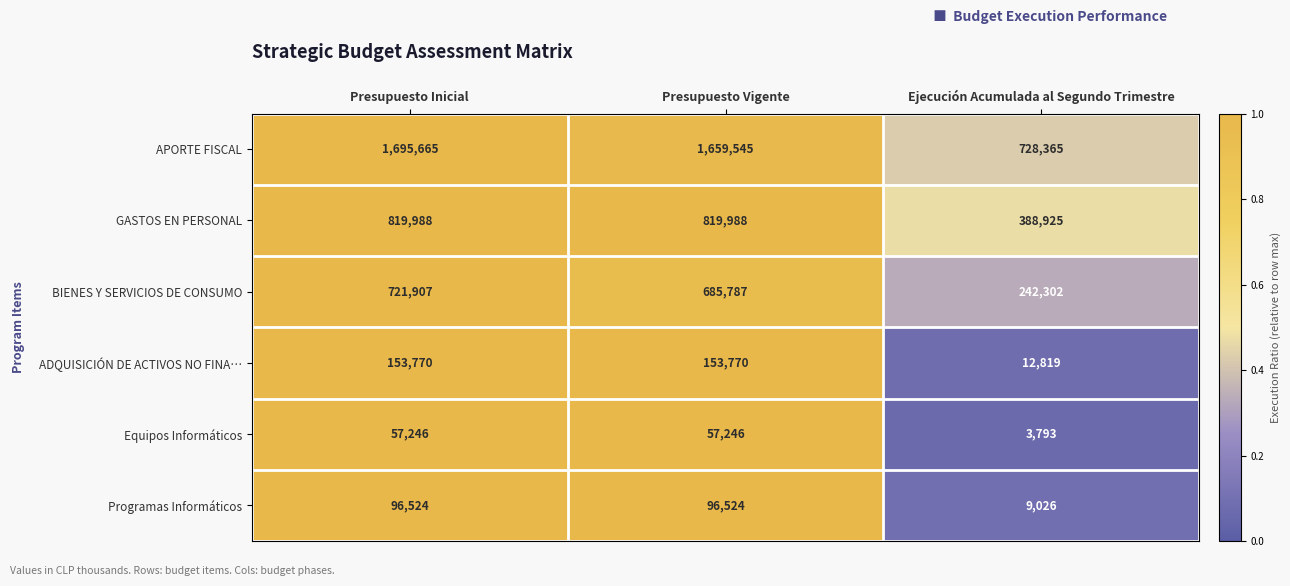

What is the average value of the Programas Informáticos series?

67358